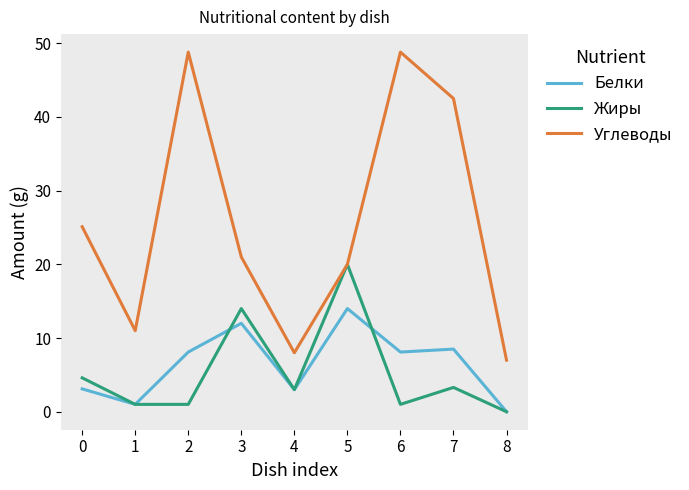

What is the difference between the Жиры values at 7 and 0?

1.3